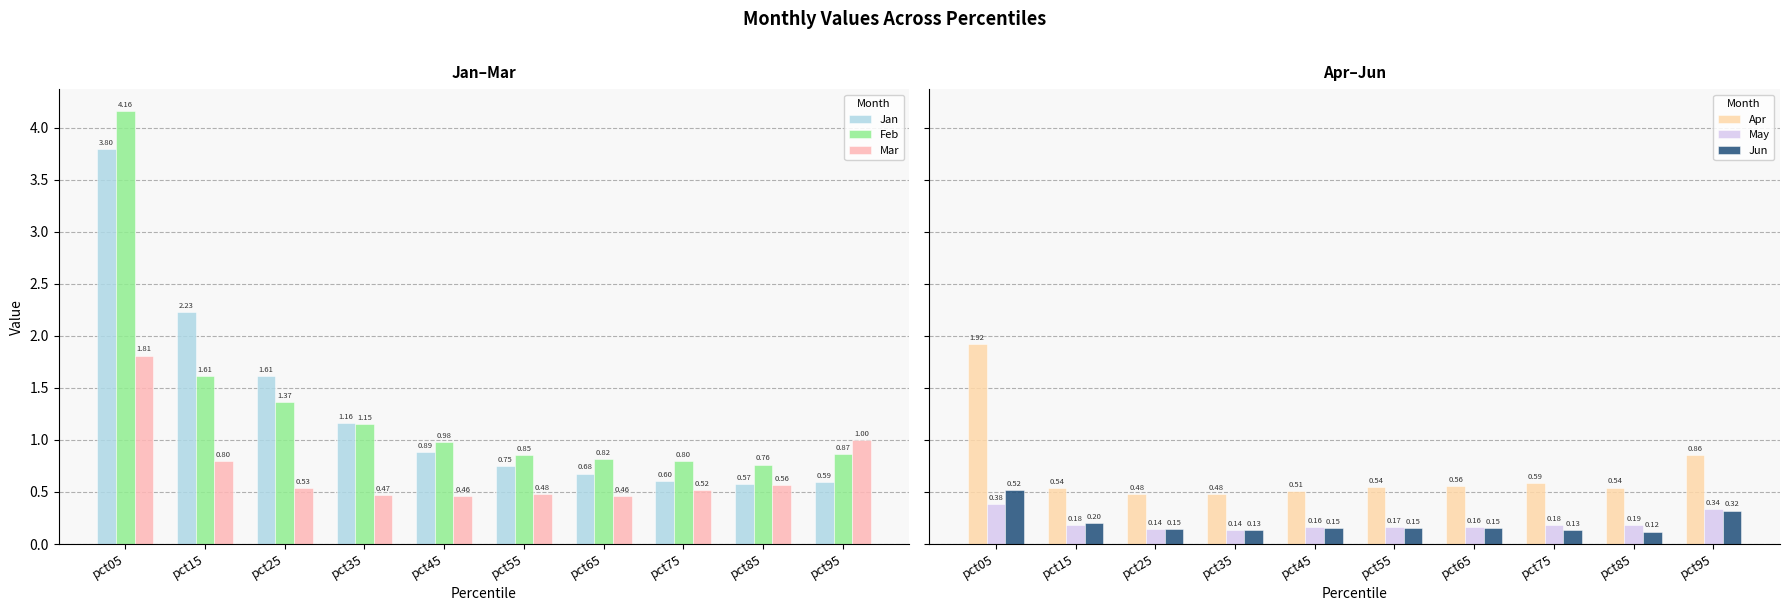

At which category is the sum across all series the highest?

pct05